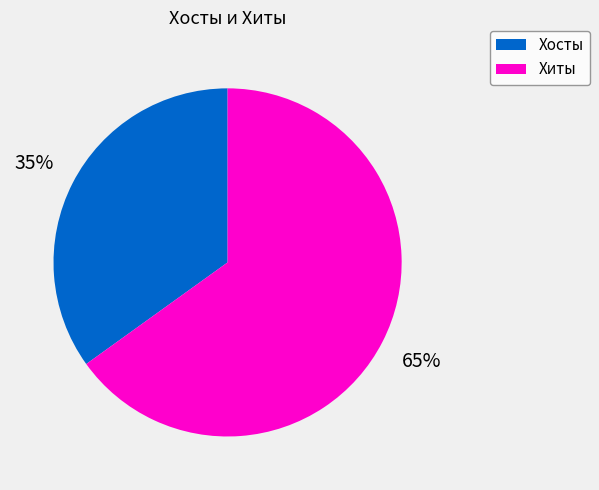

To the nearest percent, what is the difference between the largest and smallest slice percentages?

30%